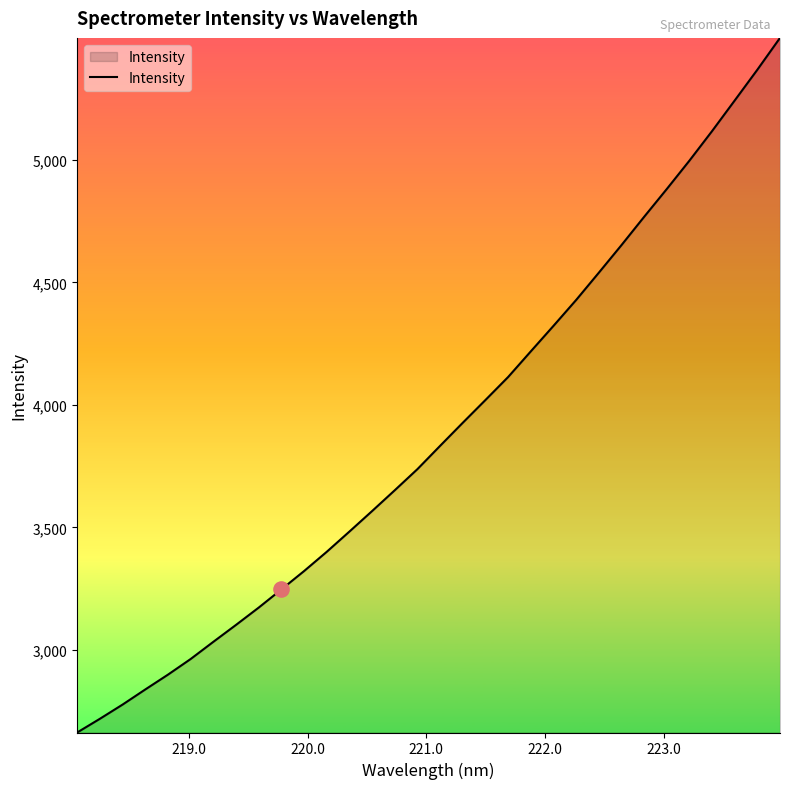

What is the greatest value displayed?

5496.8